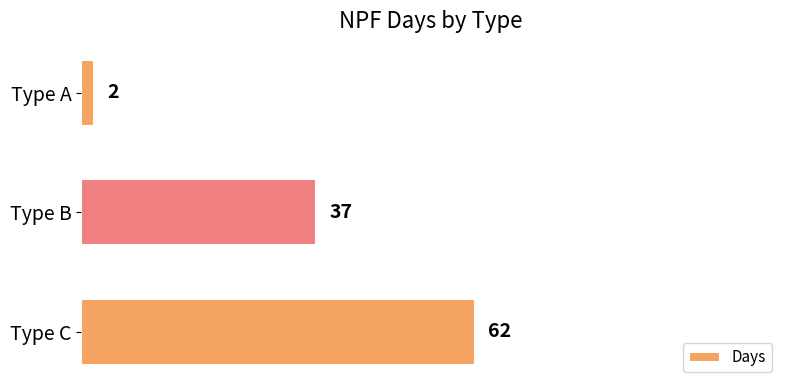

The value at Type B is 64. True or false?

False